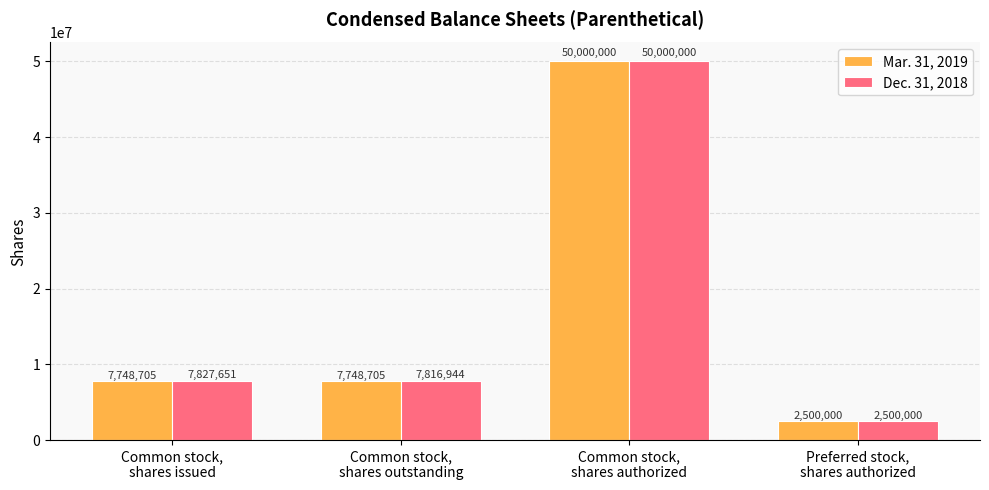

Reading right to left, what are all the values shown in this chart?

Mar. 31, 2019: Preferred stock,
shares authorized=2500000	Common stock,
shares authorized=50000000	Common stock,
shares outstanding=7748705	Common stock,
shares issued=7748705
Dec. 31, 2018: Preferred stock,
shares authorized=2500000	Common stock,
shares authorized=50000000	Common stock,
shares outstanding=7816944	Common stock,
shares issued=7827651